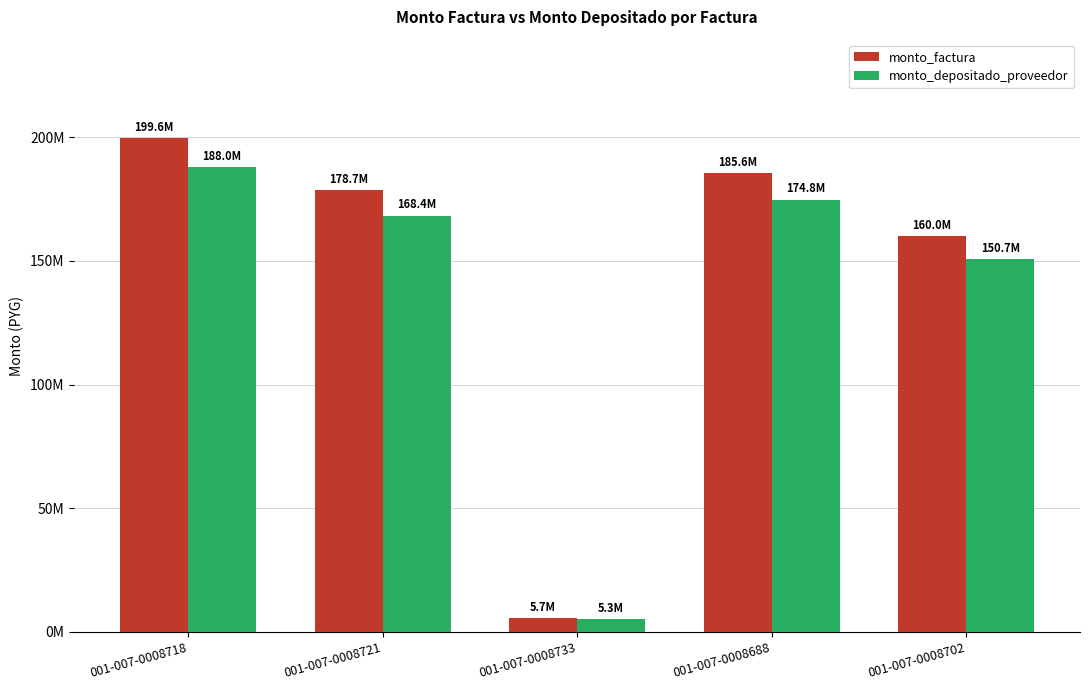

Does the chart contain stacked bars?

No